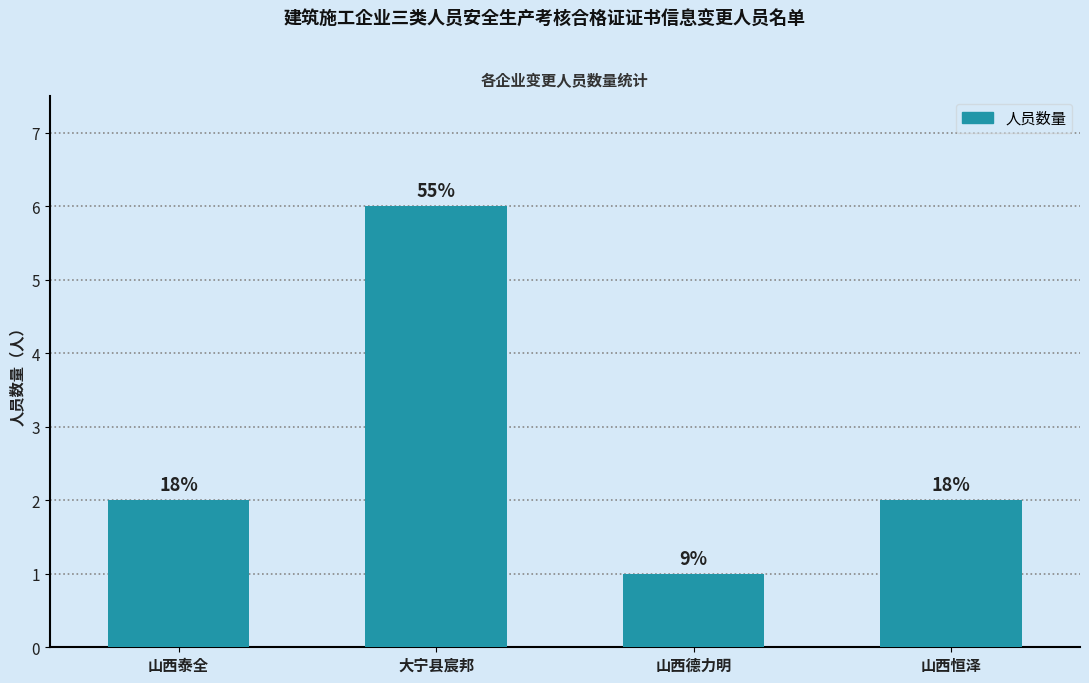

What is the label of the 3rd bar from the left?

山西德力明